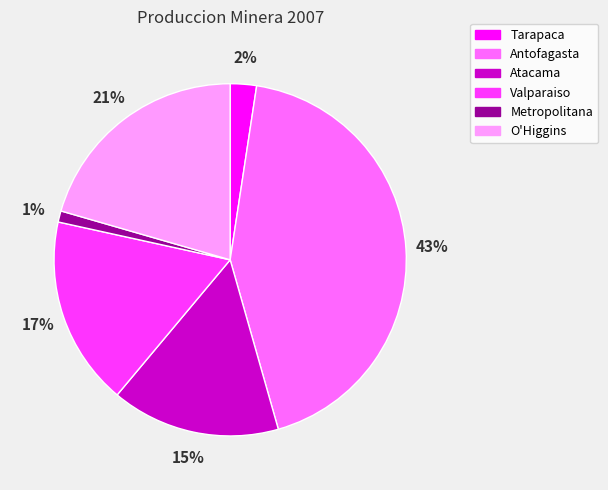

Rank the categories by value from lowest to highest.

Metropolitana, Tarapaca, Atacama, Valparaiso, O'Higgins, Antofagasta